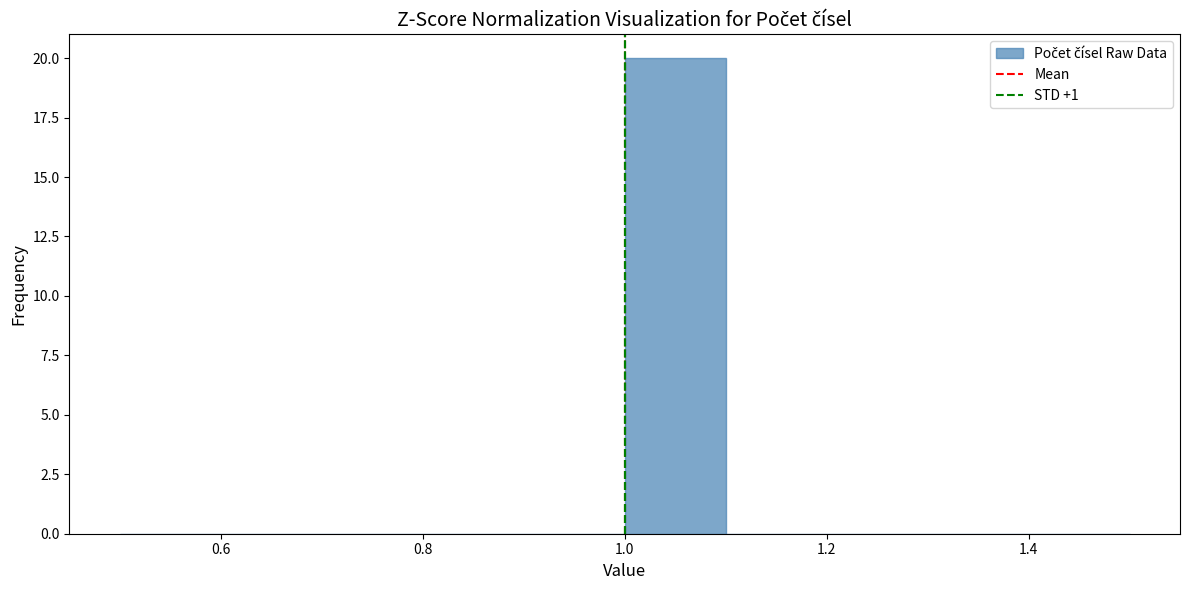

Reading left to right, transcribe this chart: for each bar, give the range it covers on the x-axis and its height. The values are not printed on the chart, so give them approximately, as read against the axis.

0.5 to 0.6: 0
0.6 to 0.7: 0
0.7 to 0.8: 0
0.8 to 0.9: 0
0.9 to 1.0: 0
1.0 to 1.1: 20
1.1 to 1.2: 0
1.2 to 1.3: 0
1.3 to 1.4: 0
1.4 to 1.5: 0